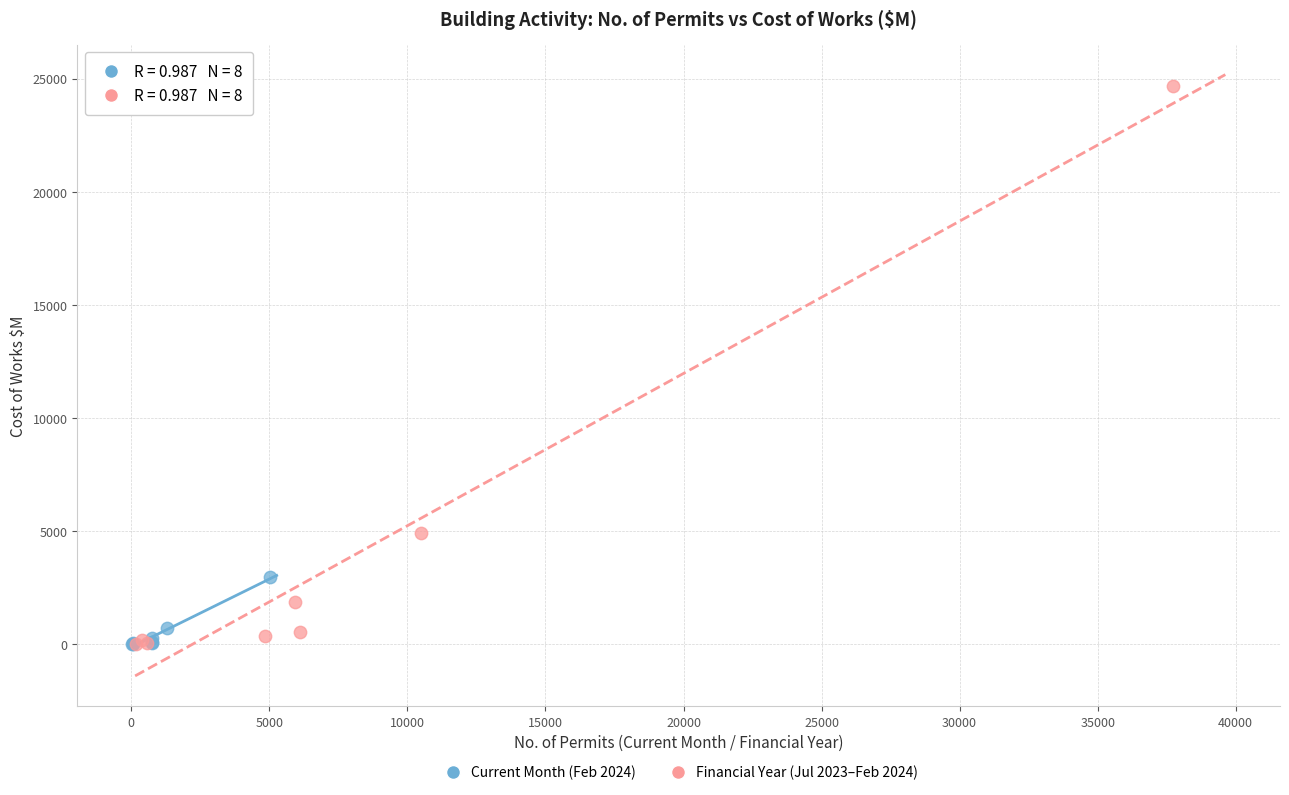

Which series reaches the maximum Y coordinate?

Financial Year (Jul 2023–Feb 2024)